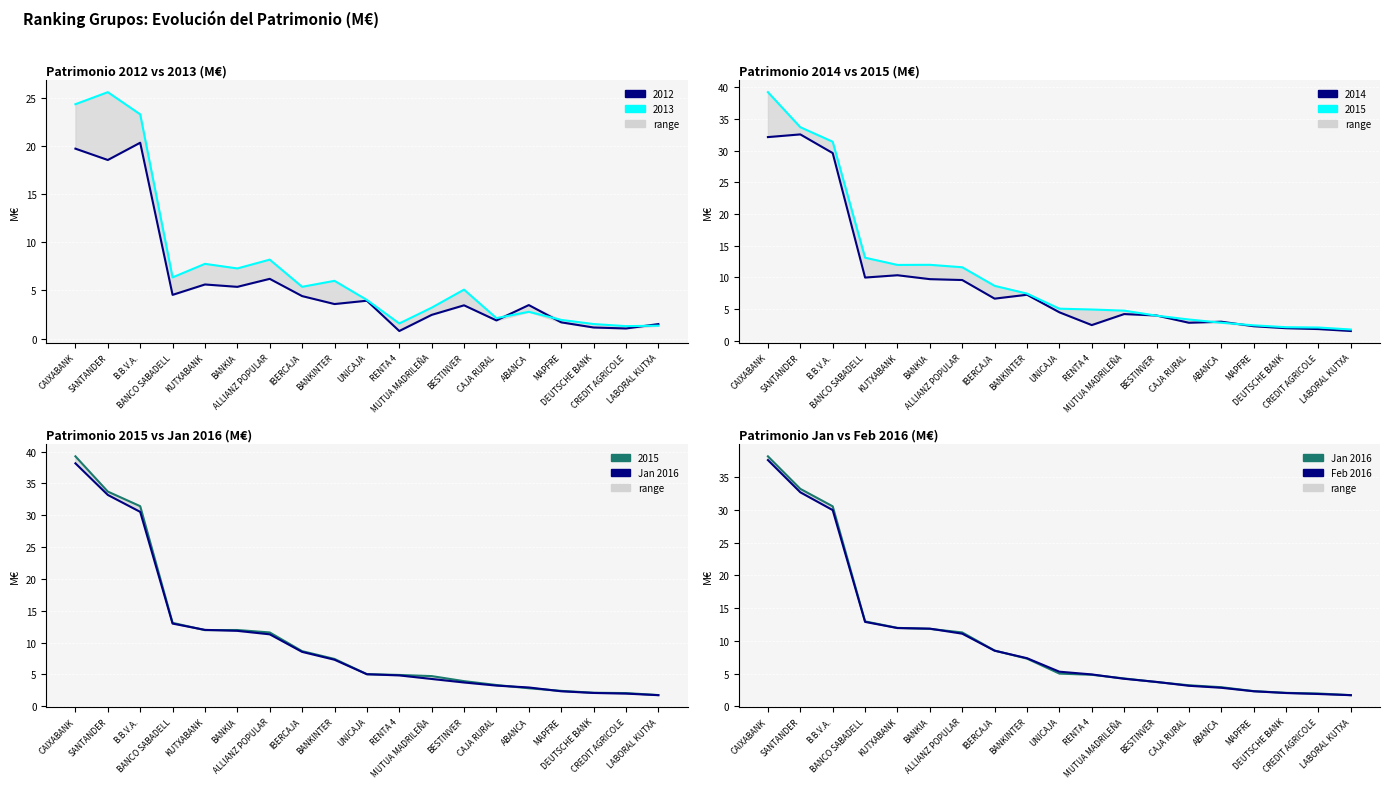

The value of Jan 2016 at RENTA 4 is 4.8. True or false?

True